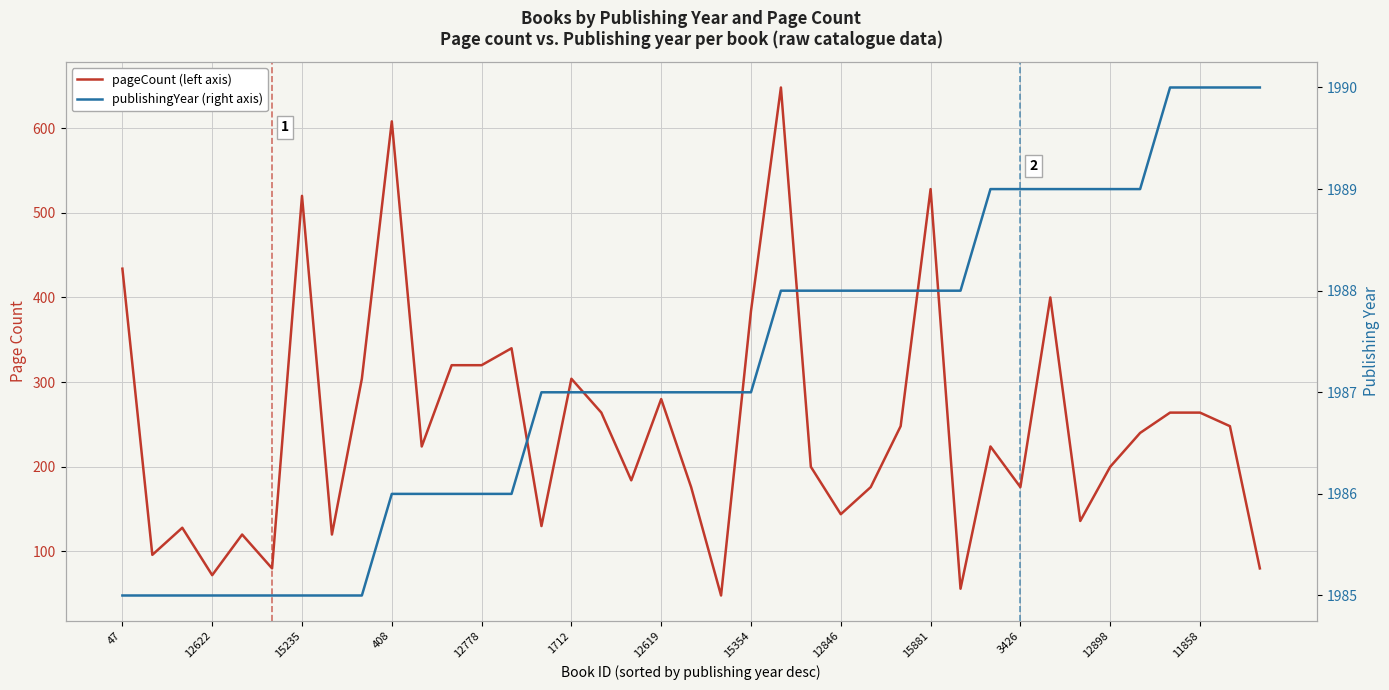

Count the number of data series in this chart.

2